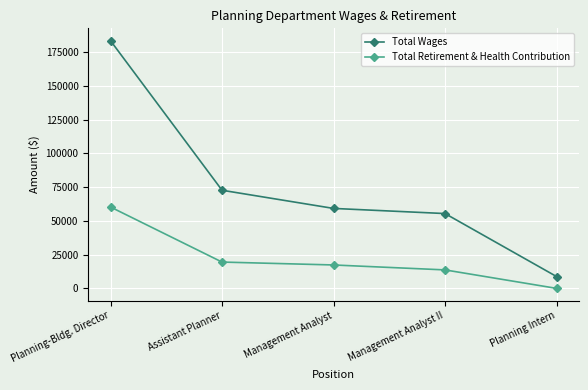

What is the difference between the highest and lowest values at Management Analyst II?

41725